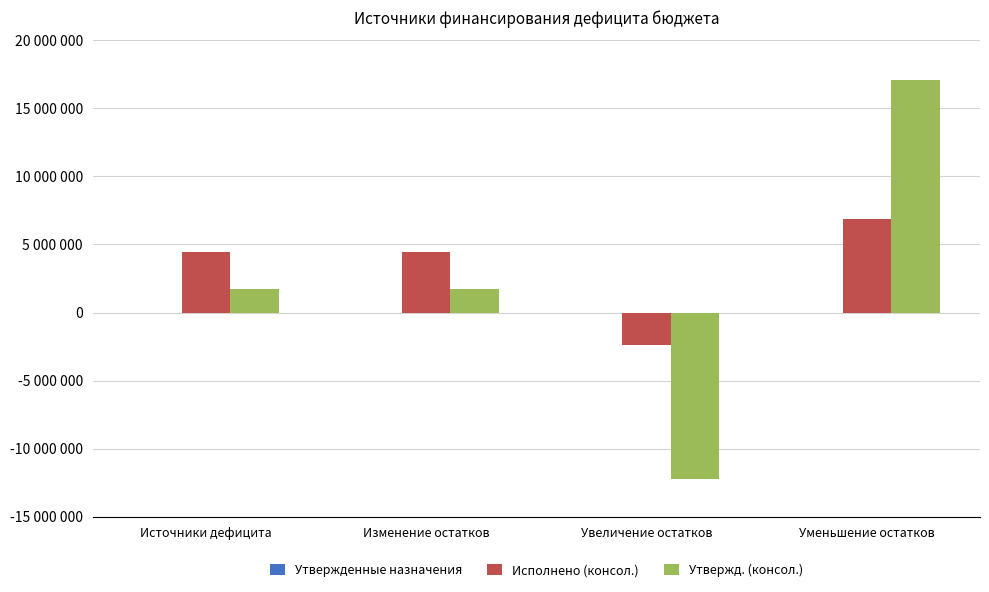

At which category is the sum across all series the highest?

Уменьшение остатков